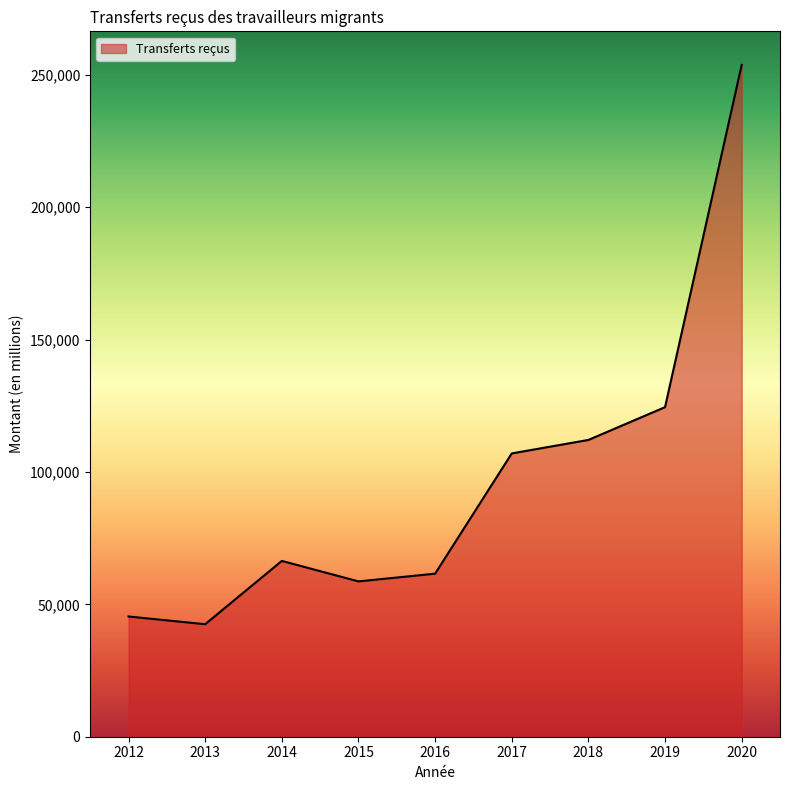

What is the minimum value shown in the chart?

42496.0